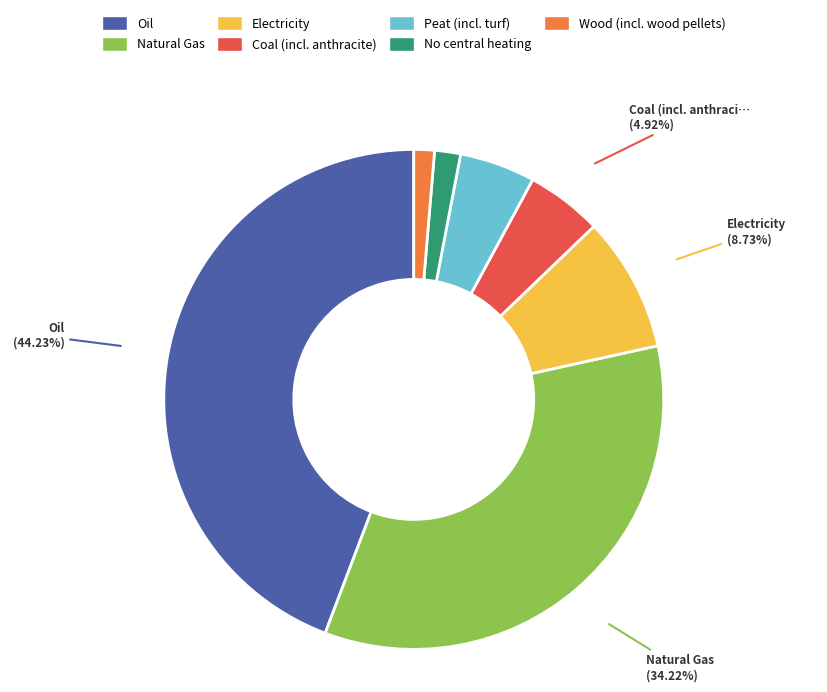

To the nearest percent, what is the average slice percentage?

14%